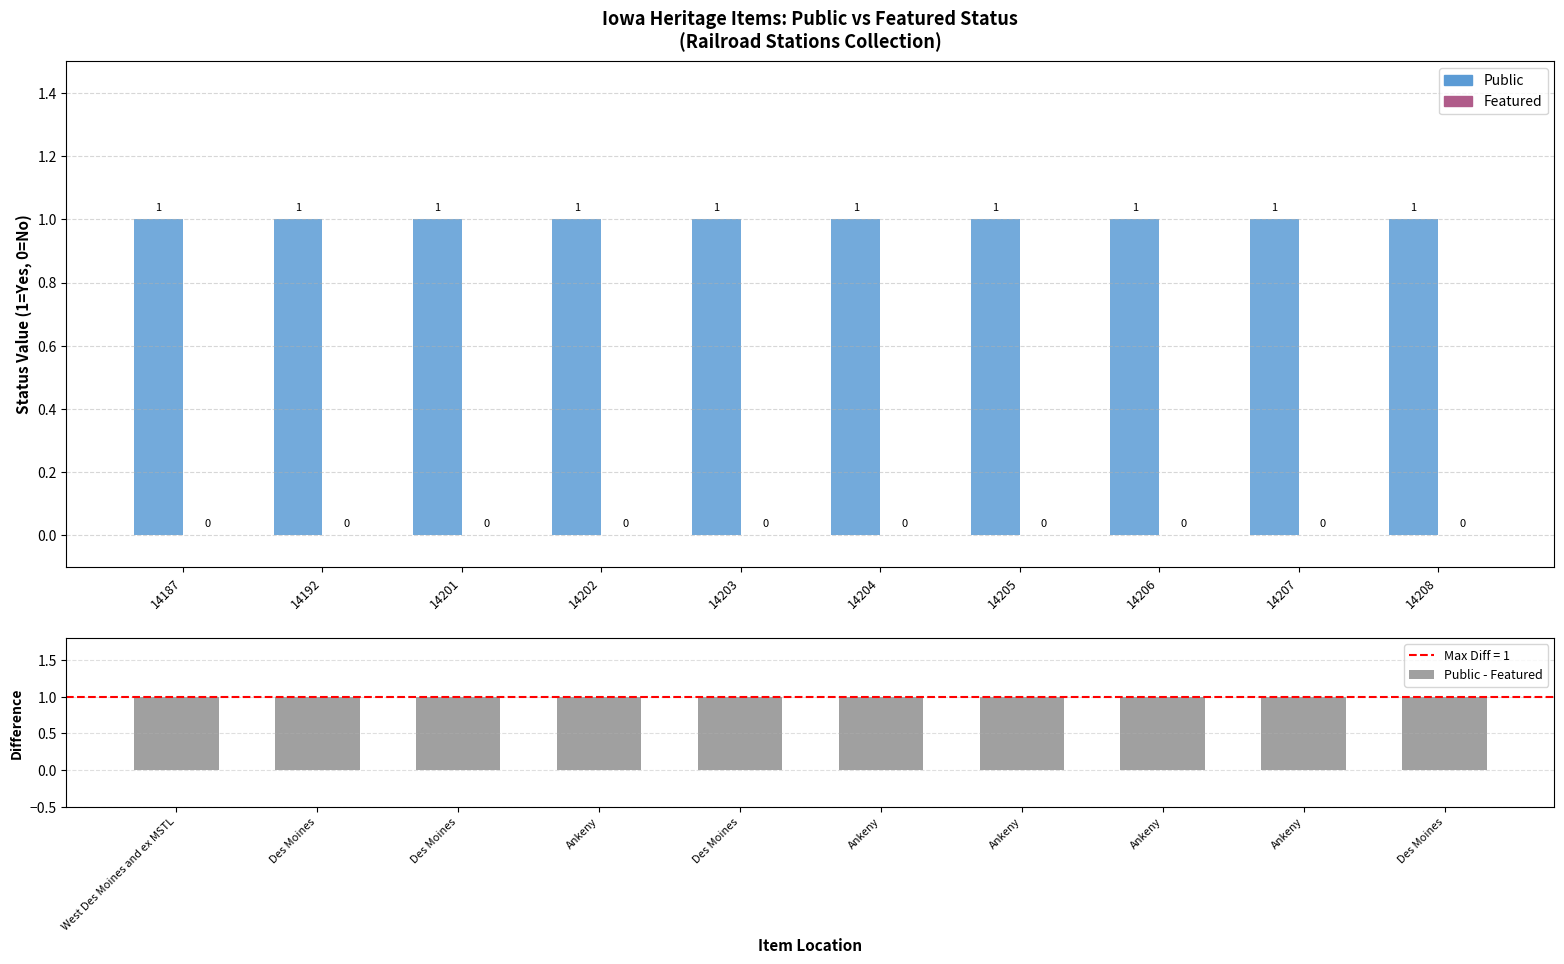

What are all the series names shown in the legend?

Public, Featured, Public - Featured